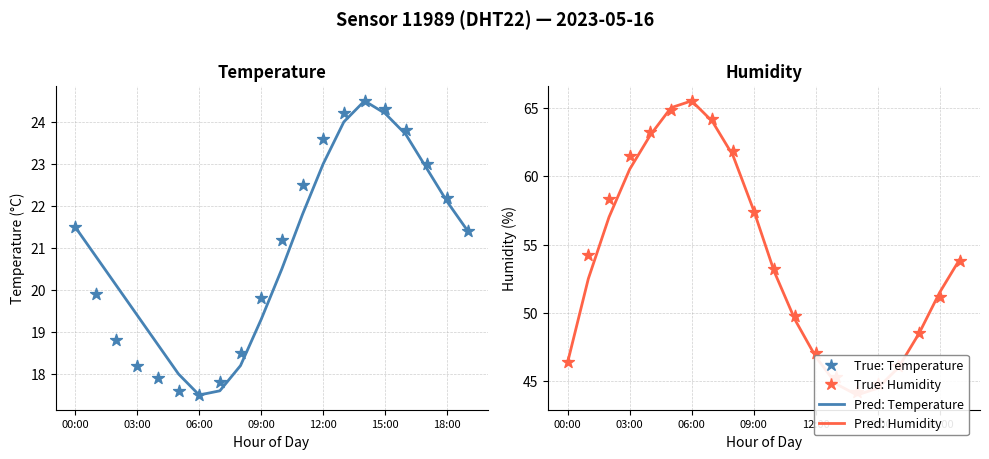

At how many categories does at least one series exceed 57?

8